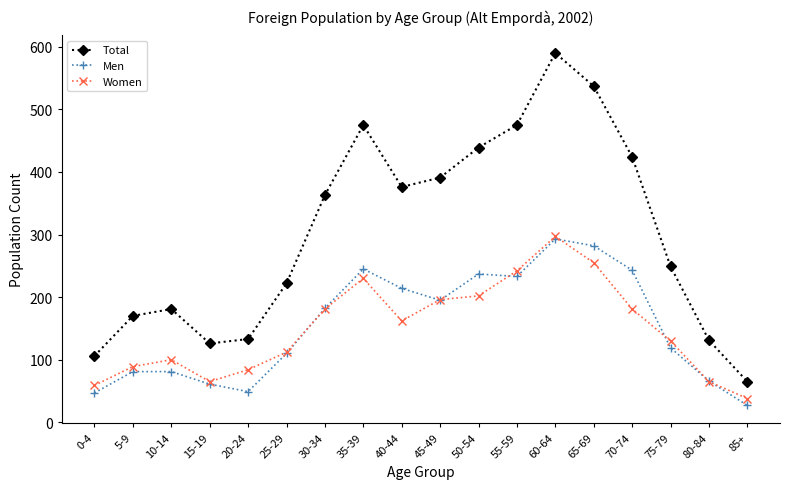

Read the Total value at 55-59, to the nearest 10.

480